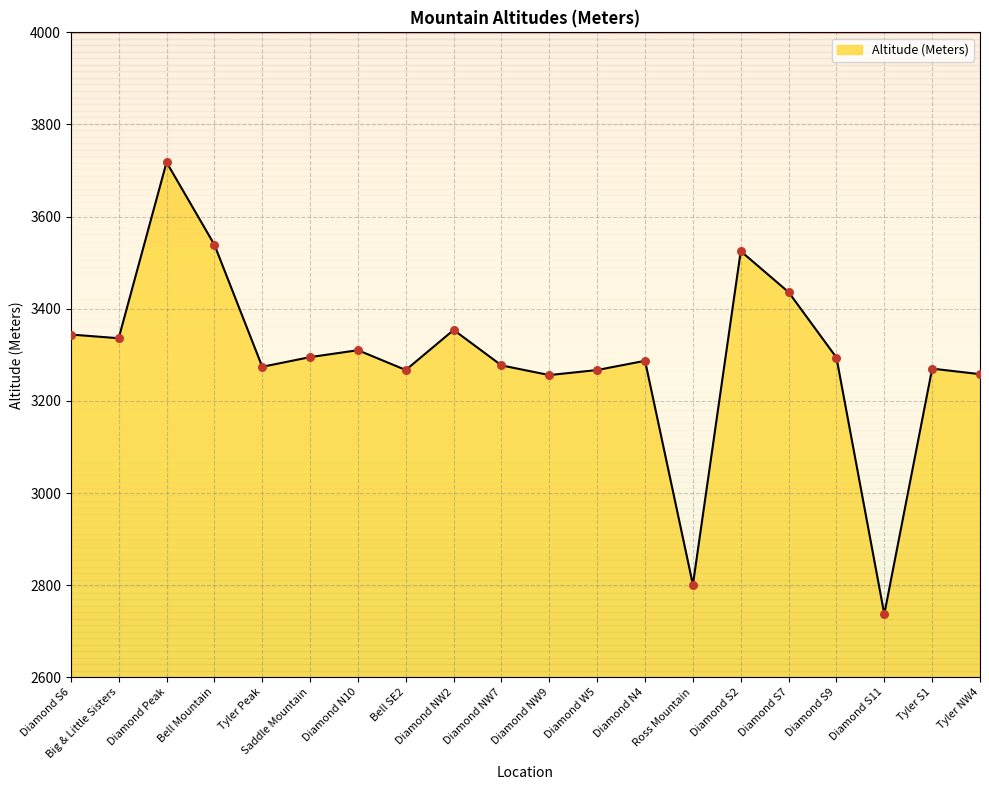

Between Tyler NW4 and Diamond W5, which is larger?

Diamond W5